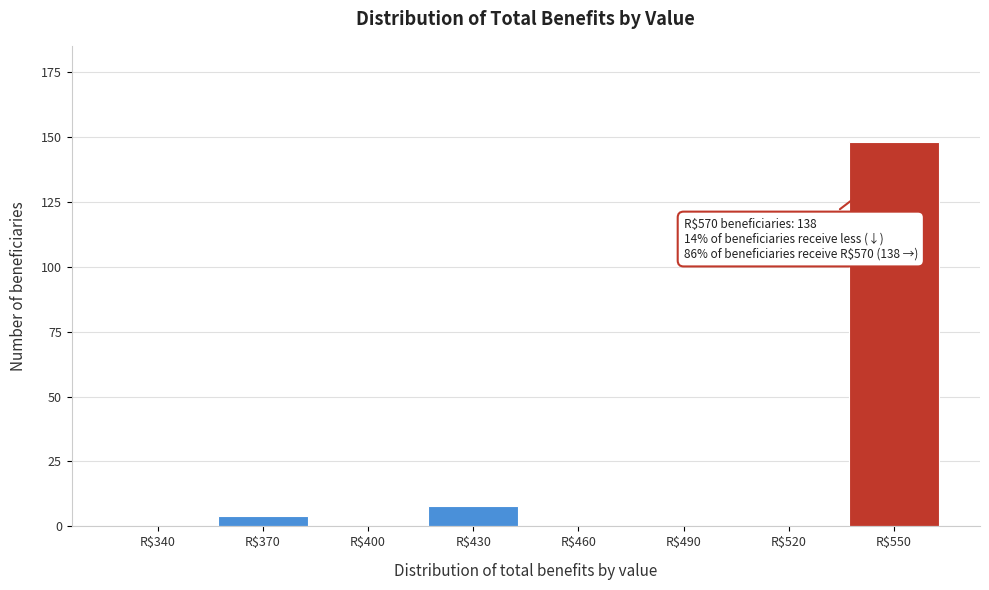

True or false: the data shows 261 at R$550.

False